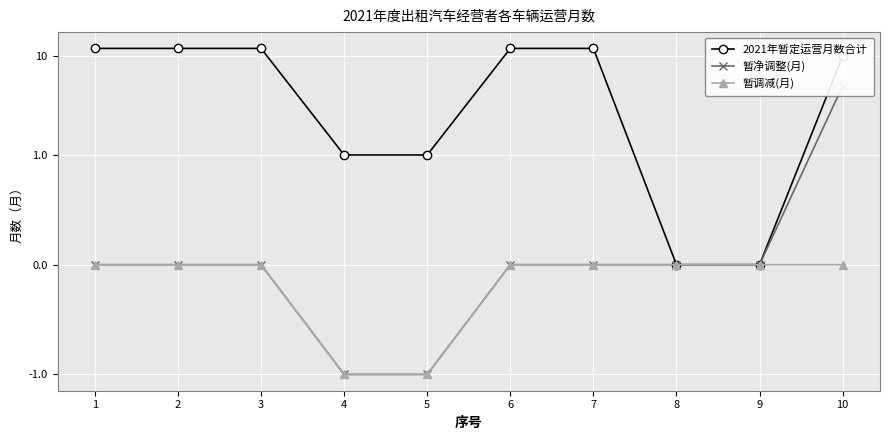

What is the value of the 2021年暂定运营月数合计 point at the 6th from the left?

12